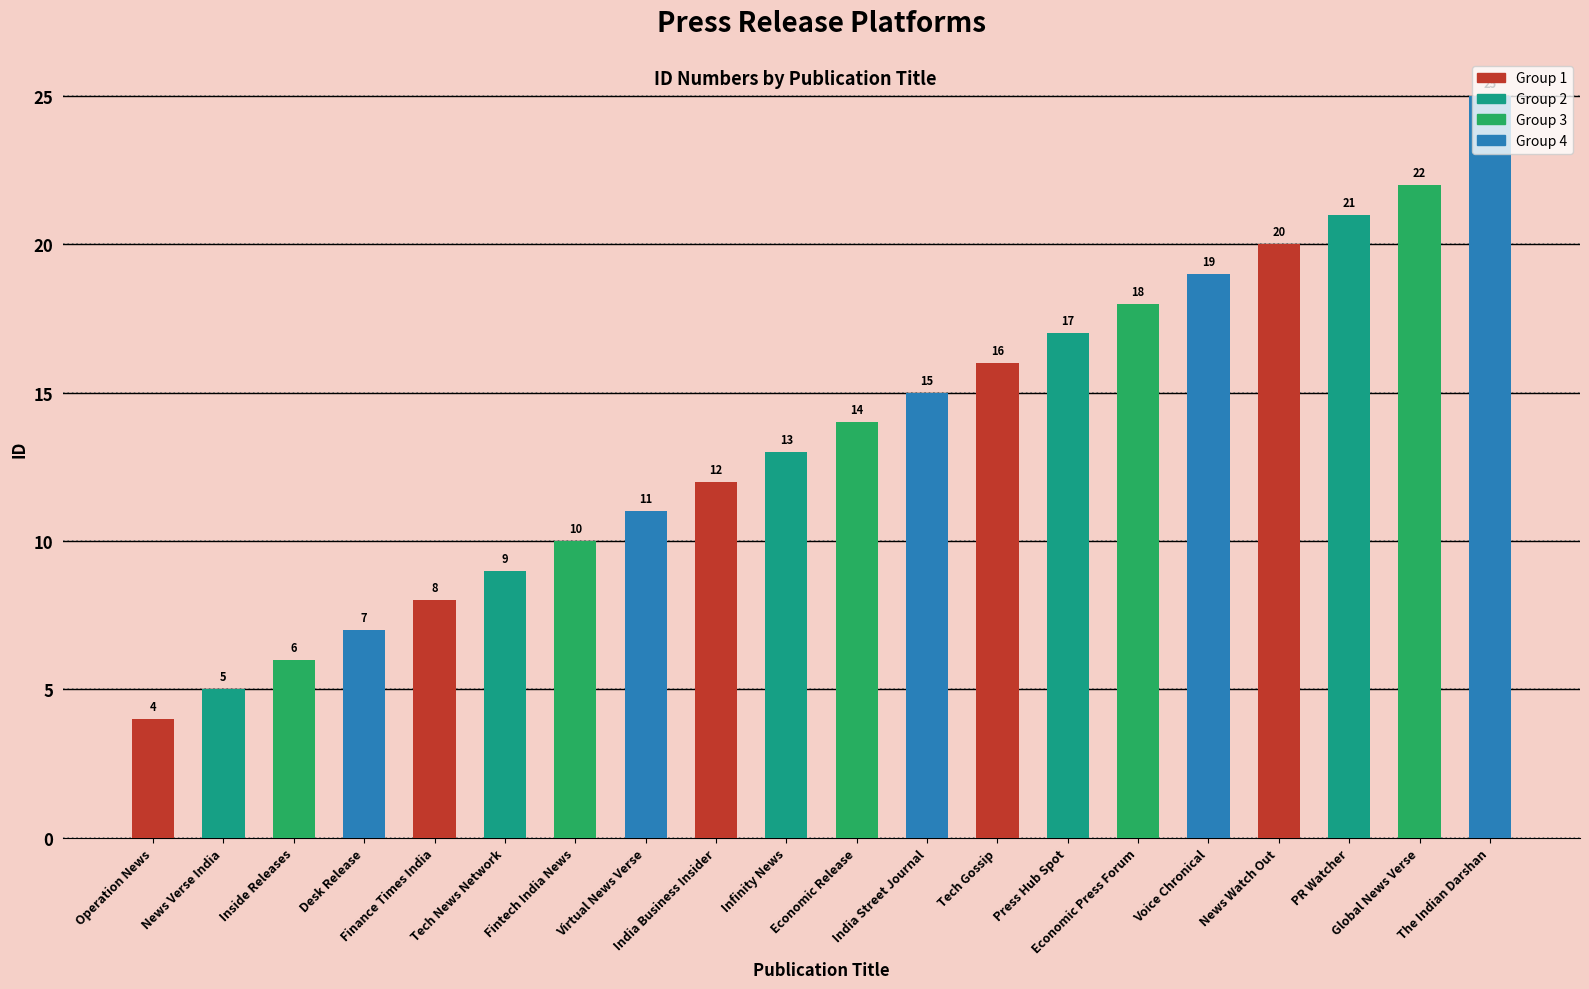

Which category has the highest value across all series?

The Indian Darshan